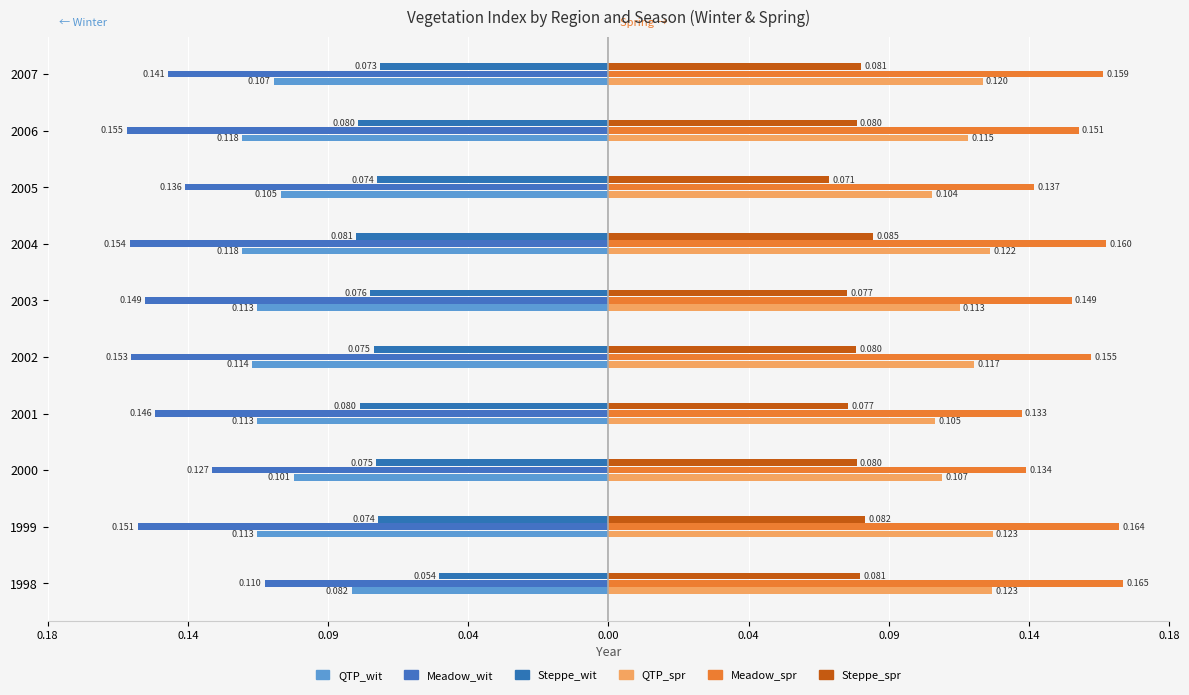

What is the value of the Steppe_spr bar at the 6th from the left?

0.1